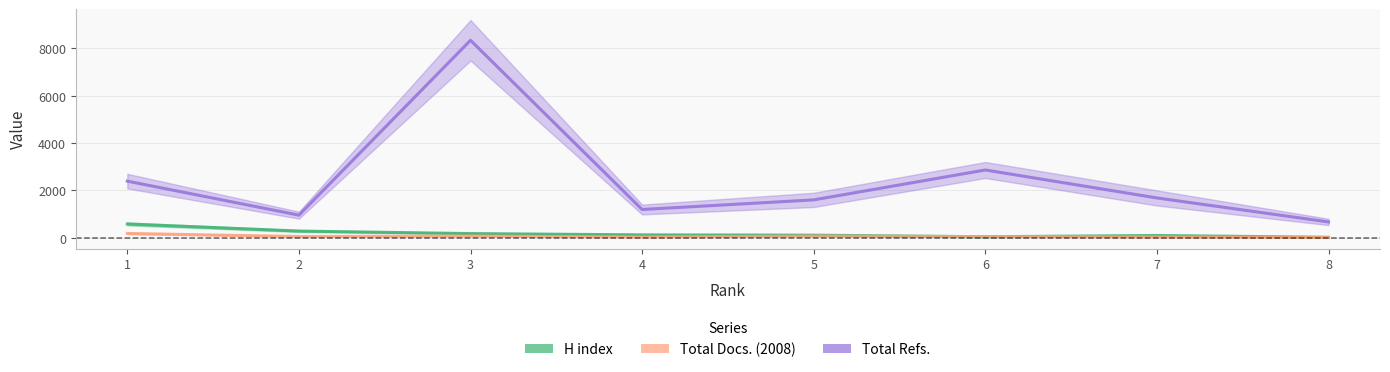

True or false: Total Refs. and H index intersect in this chart.

False